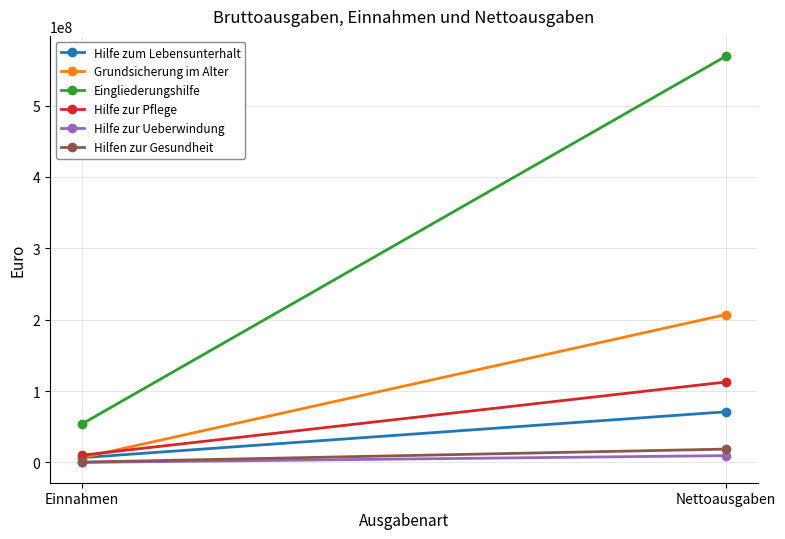

What is the sum of the Hilfe zur Pflege values at Nettoausgaben and Einnahmen?

122882190